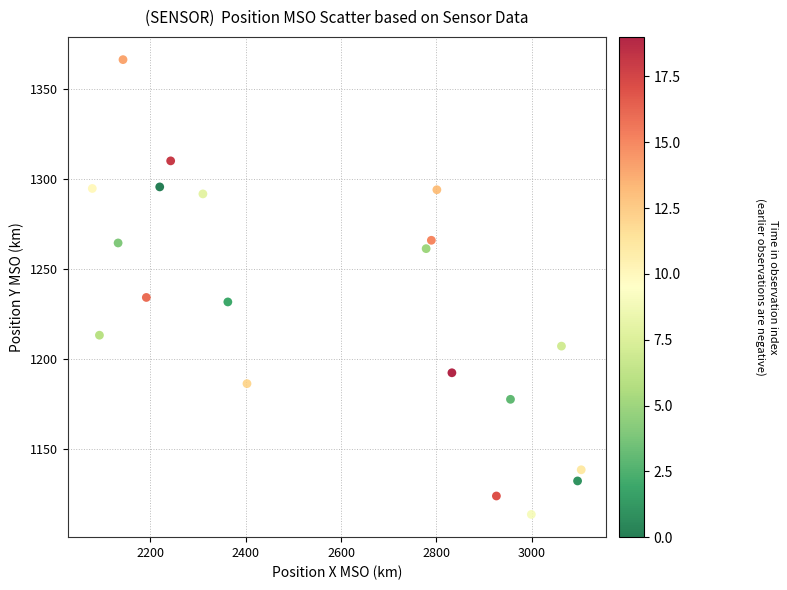

What is the range of X values (max minus min)?

1026.4